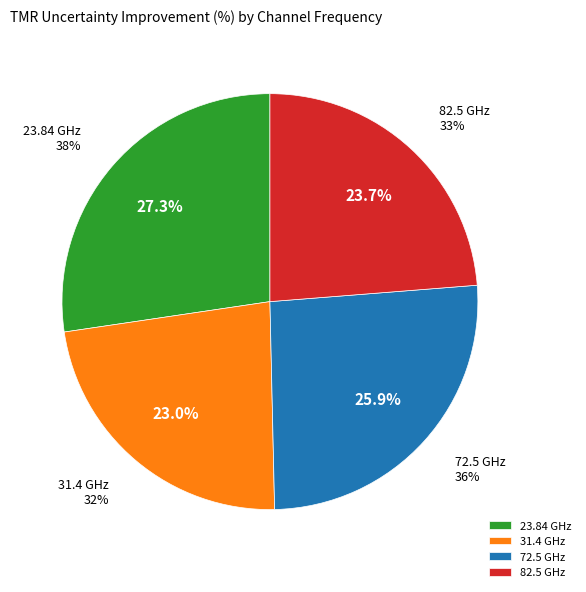

How much of the chart is everything except 82.5 GHz?

76.3%